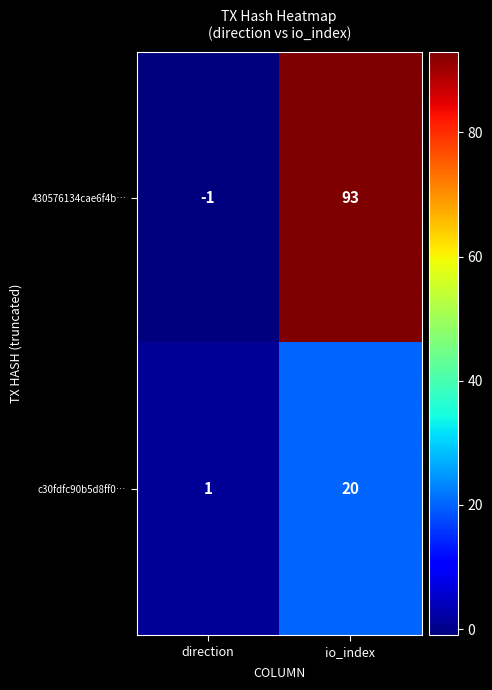

Which series has the largest total across all categories?

430576134cae6f4b…